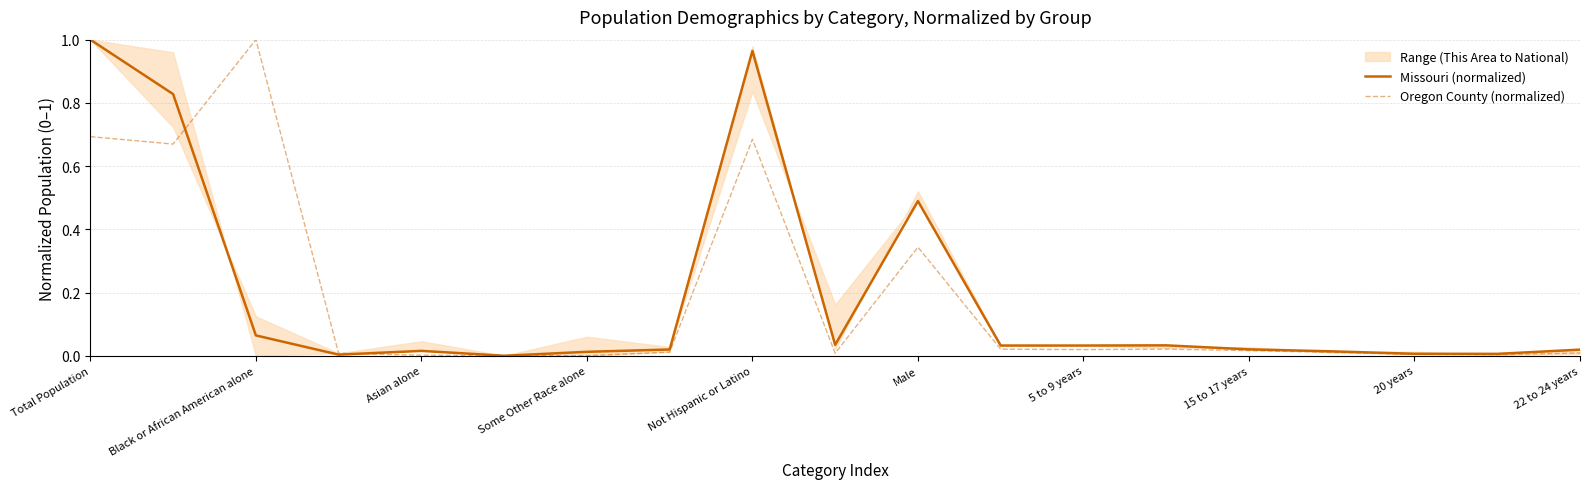

True or false: Missouri (normalized) and Oregon County (normalized) intersect in this chart.

True